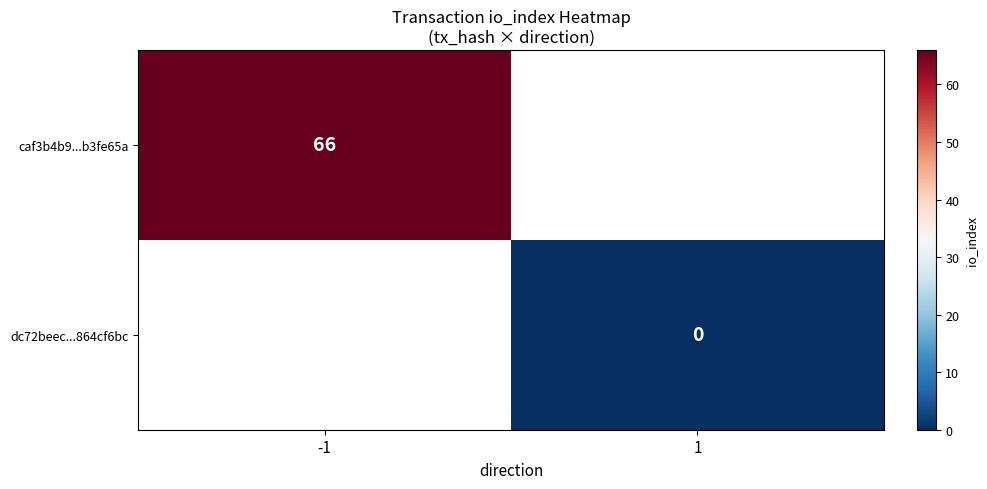

Is it true that caf3b4b9...b3fe65a equals 45 at -1?

False